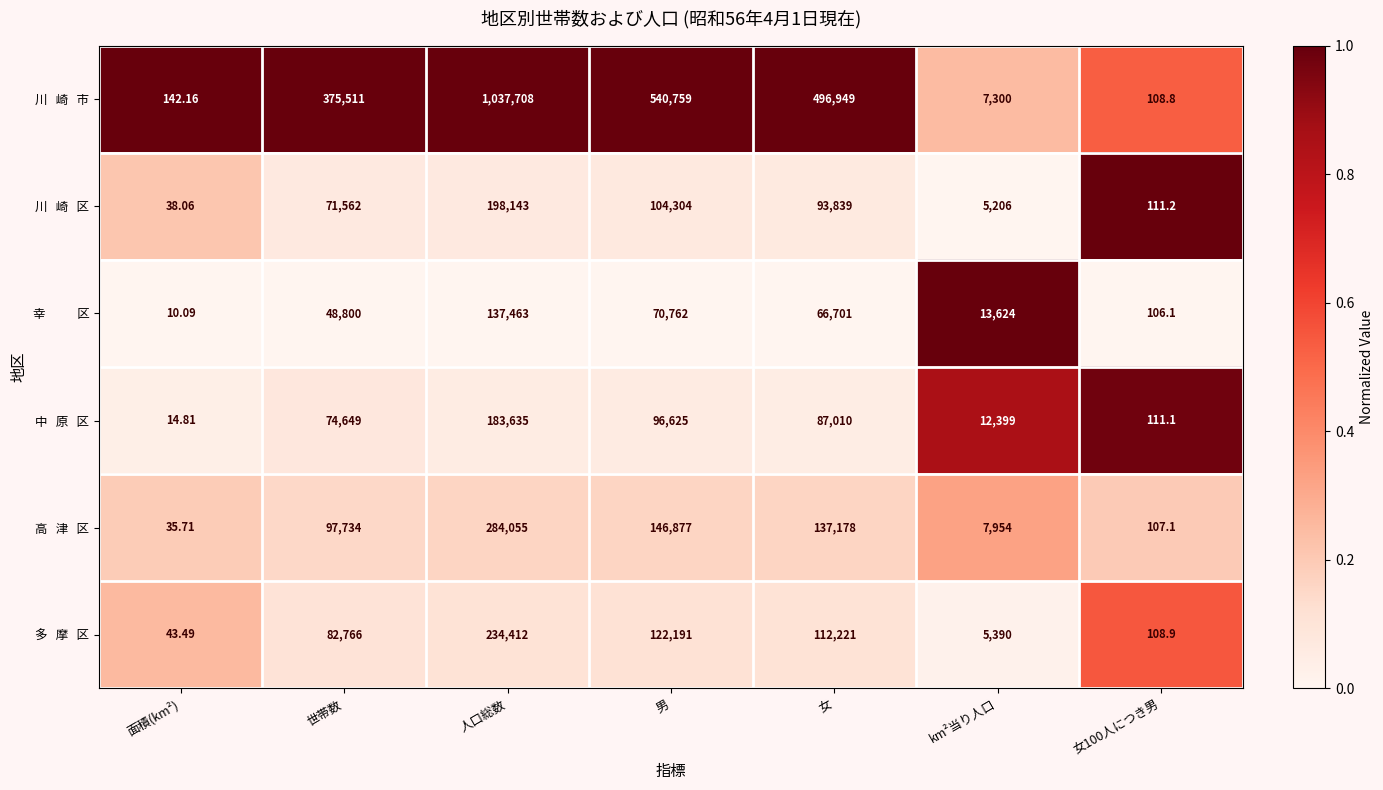

What is the total value across all series at 面積(km²)?

284.3